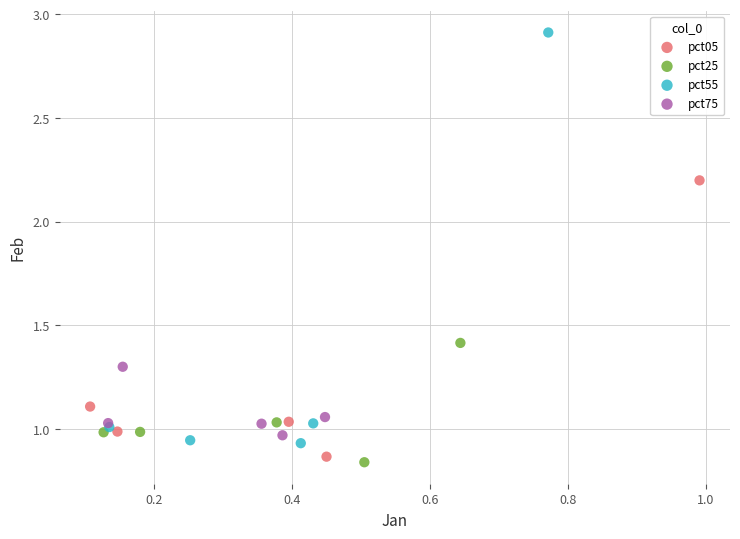

Which series has the largest Y range (max minus min)?

pct55